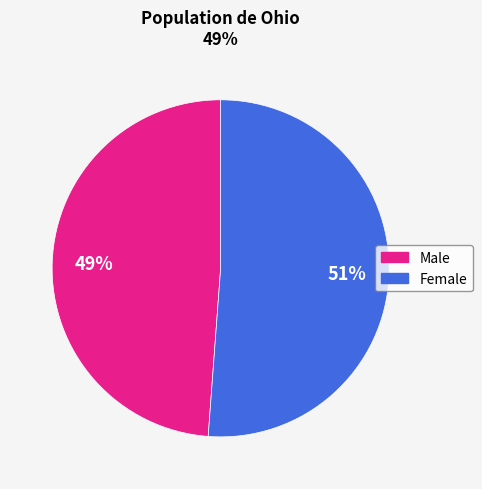

Do Male and Female together represent more than half of the pie?

Yes